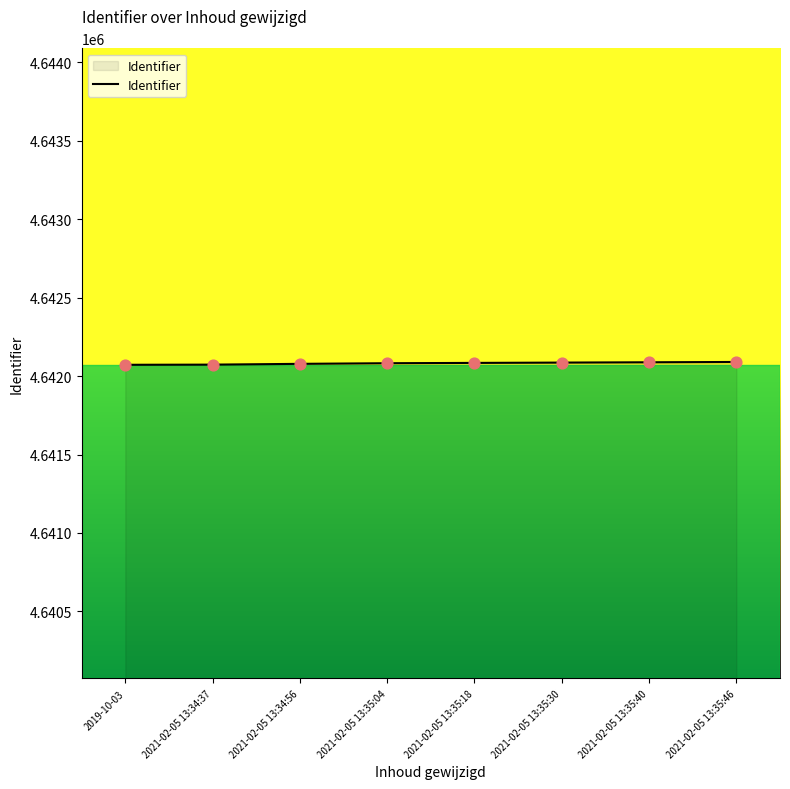

What is the change in value from 2019-10-03 to 2021-02-05 13:35:46?

+18